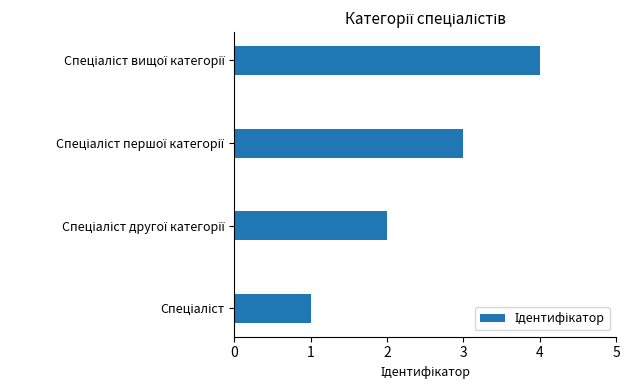

Are the bars horizontal?

Yes